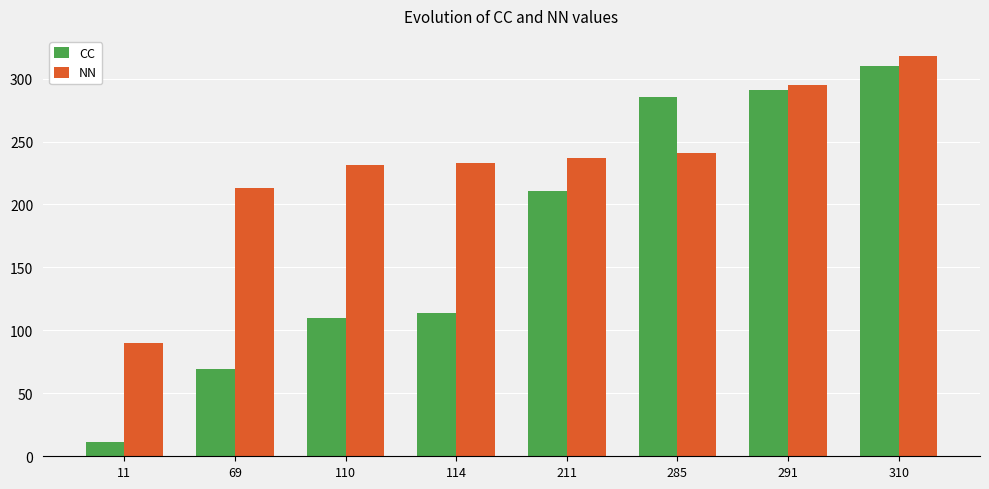

What is the maximum value for NN?

318